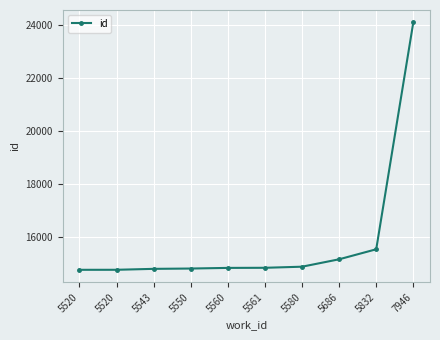

Reading right to left, extract all data points from this chart.

24095	15555	15178	14899	14858	14854	14830	14818	14783	14782